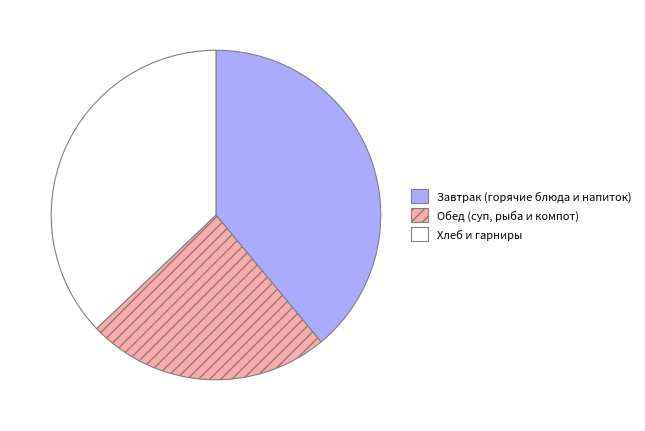

Does any single category account for the majority?

No